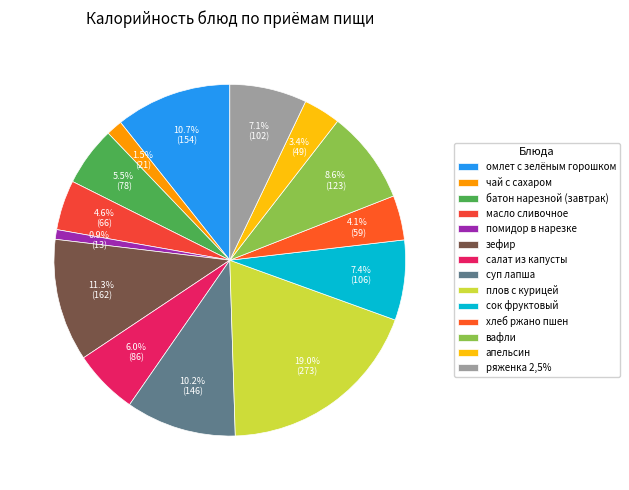

How many segments does this pie chart have?

14